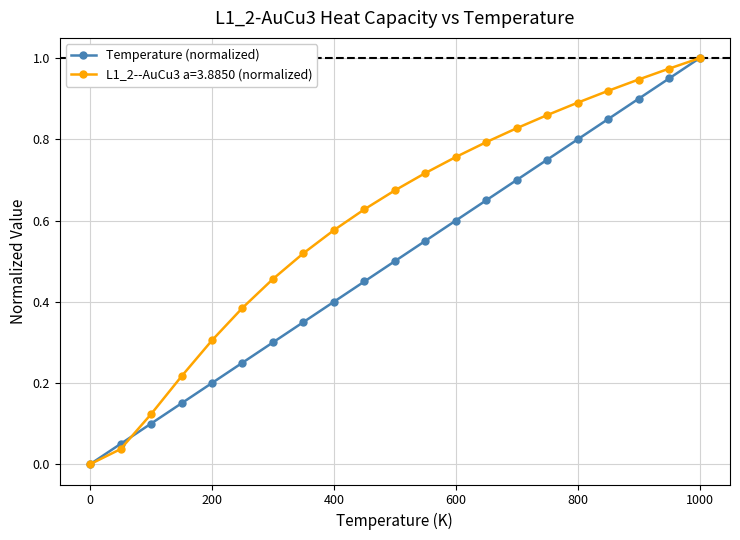

How many positive values does the Temperature (normalized) series have?

20